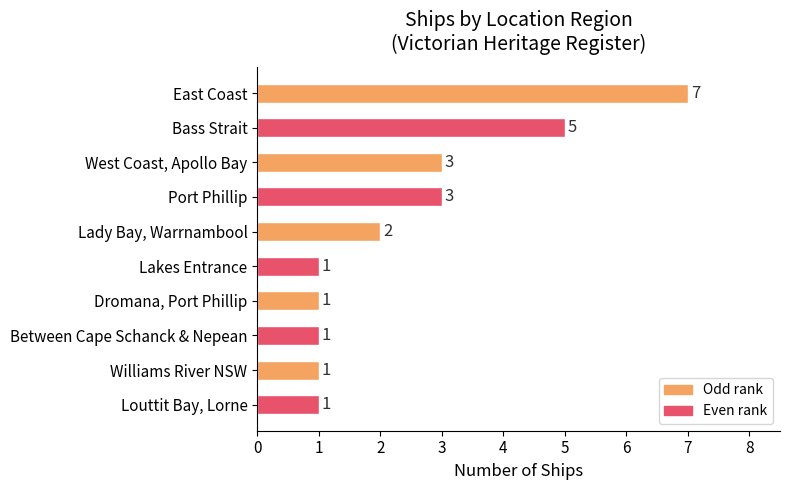

How many bars are there in total?

10